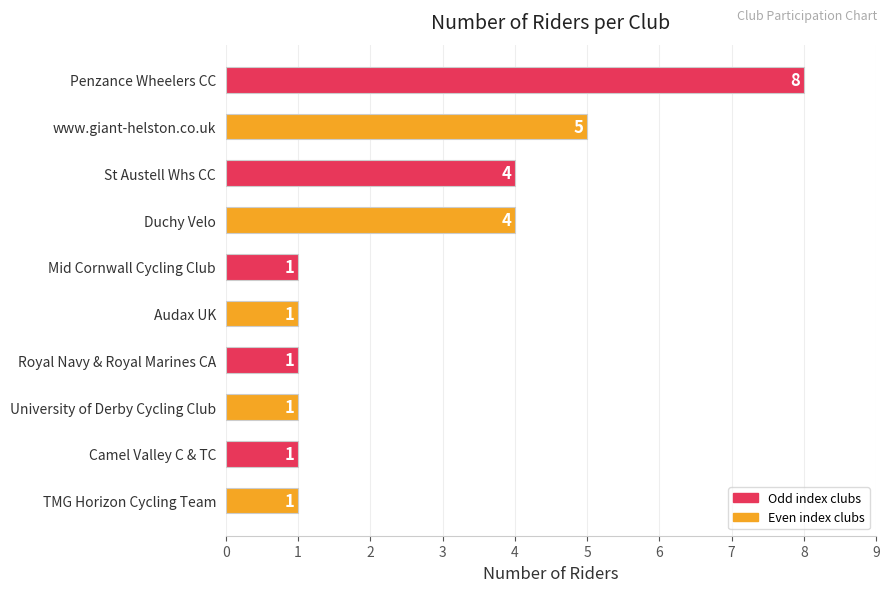

What is the change in value from Duchy Velo to Camel Valley C & TC?

-3